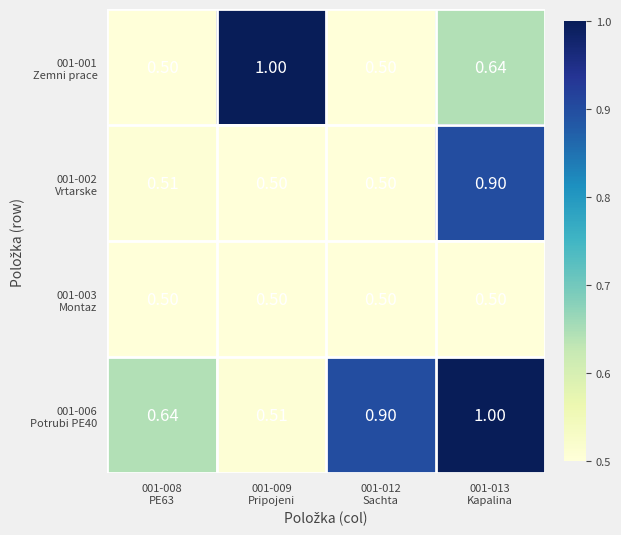

Rank the series at 001-012 Sachta from lowest to highest value.

001-001 Zemni prace, 001-002 Vrtarske, 001-003 Montaz, 001-006 Potrubi PE40